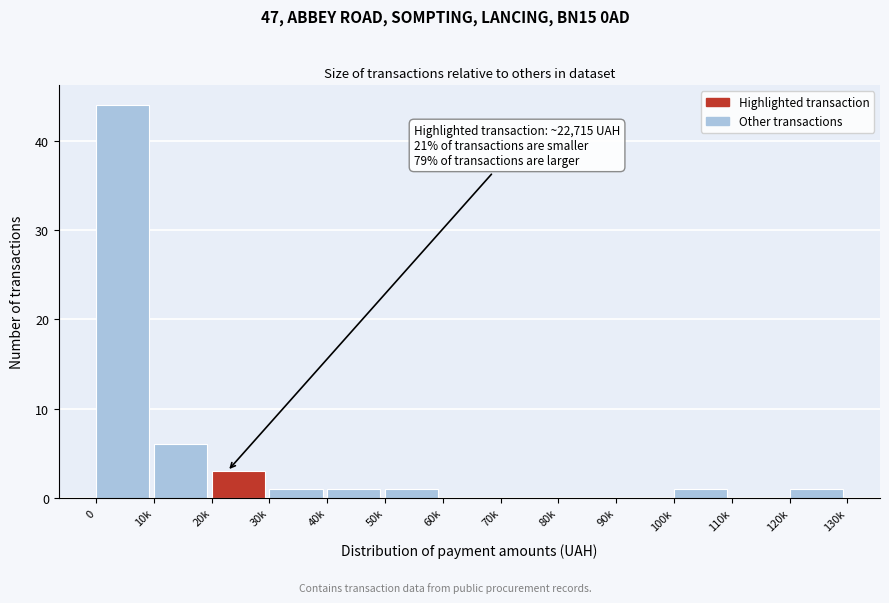

Reading right to left, what are all the values shown in this chart?

120k=1	110k=0	100k=1	90k=0	80k=0	70k=0	60k=0	50k=1	40k=1	30k=1	20k=3	10k=6	0=44